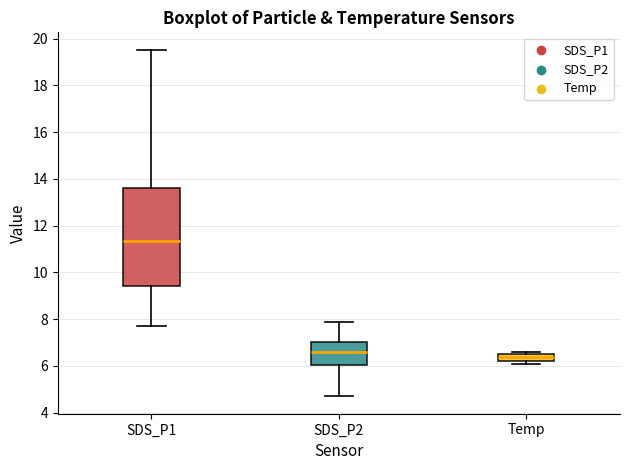

Which box is the tallest, from its lower edge to its upper edge?

SDS_P1